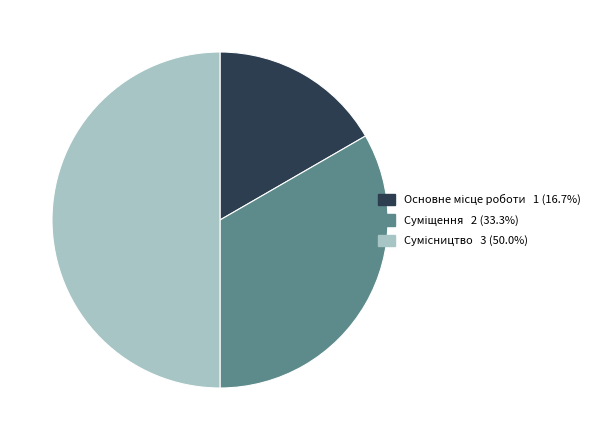

Count the number of slices in the pie.

3